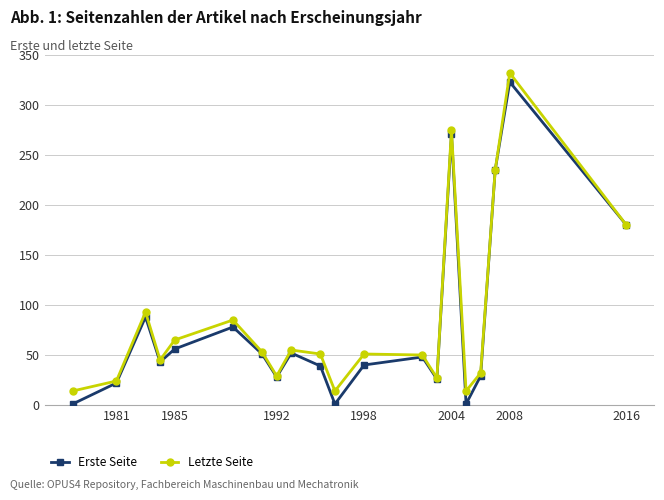

Count the number of categories in the chart.

20